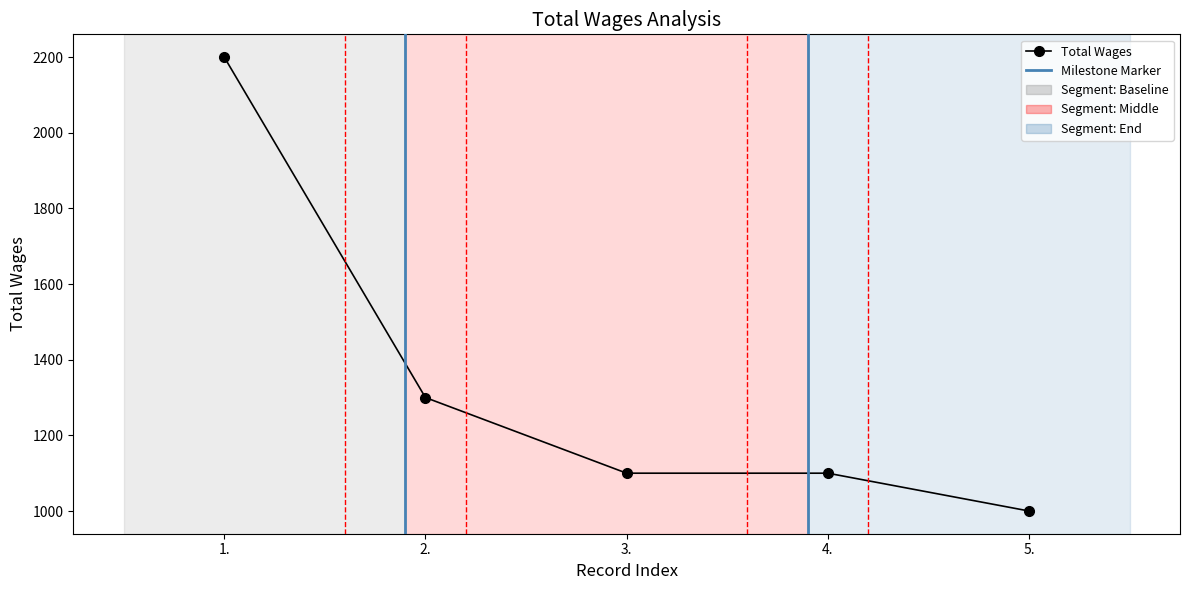

Which has a higher value, 1. or 3.?

1.